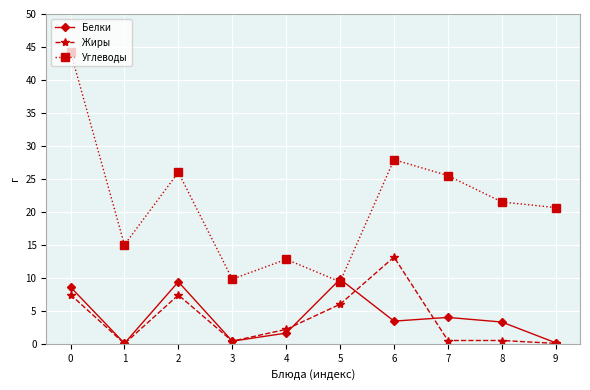

How many values in the Жиры series are below 2?

5